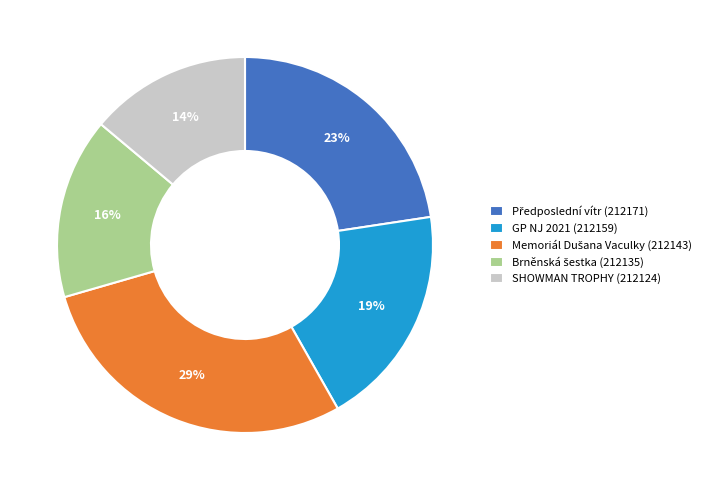

To the nearest percent, what is the average slice percentage?

20%